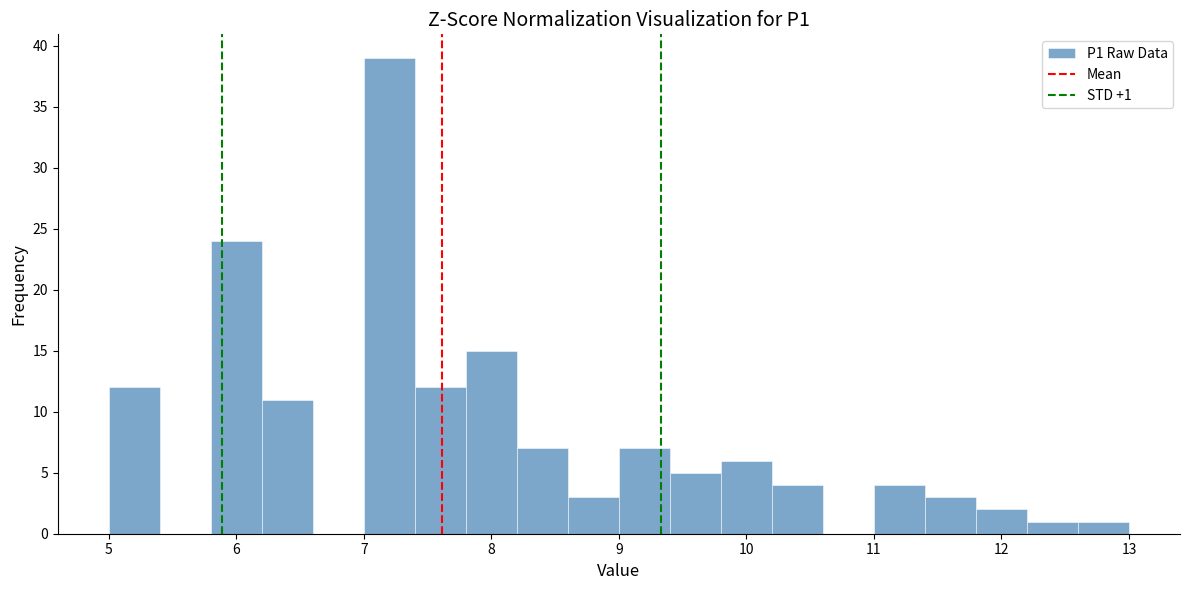

Which range on the x-axis has the tallest bar?

7.0 to 7.4